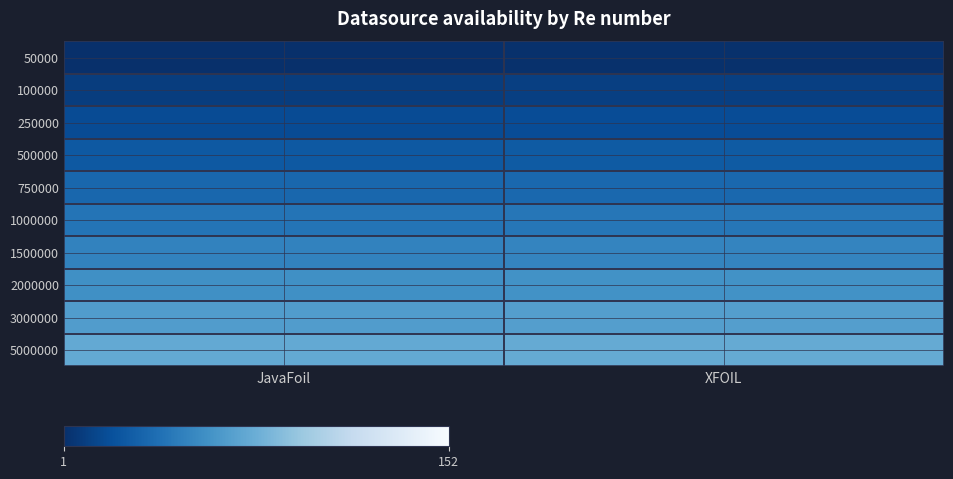

Reading left to right, list all the values displayed in this chart.

50000: JavaFoil=1	XFOIL=2
100000: JavaFoil=9	XFOIL=10
250000: JavaFoil=17	XFOIL=18
500000: JavaFoil=25	XFOIL=26
750000: JavaFoil=33	XFOIL=34
1000000: JavaFoil=41	XFOIL=42
1500000: JavaFoil=49	XFOIL=50
2000000: JavaFoil=57	XFOIL=58
3000000: JavaFoil=65	XFOIL=66
5000000: JavaFoil=73	XFOIL=74